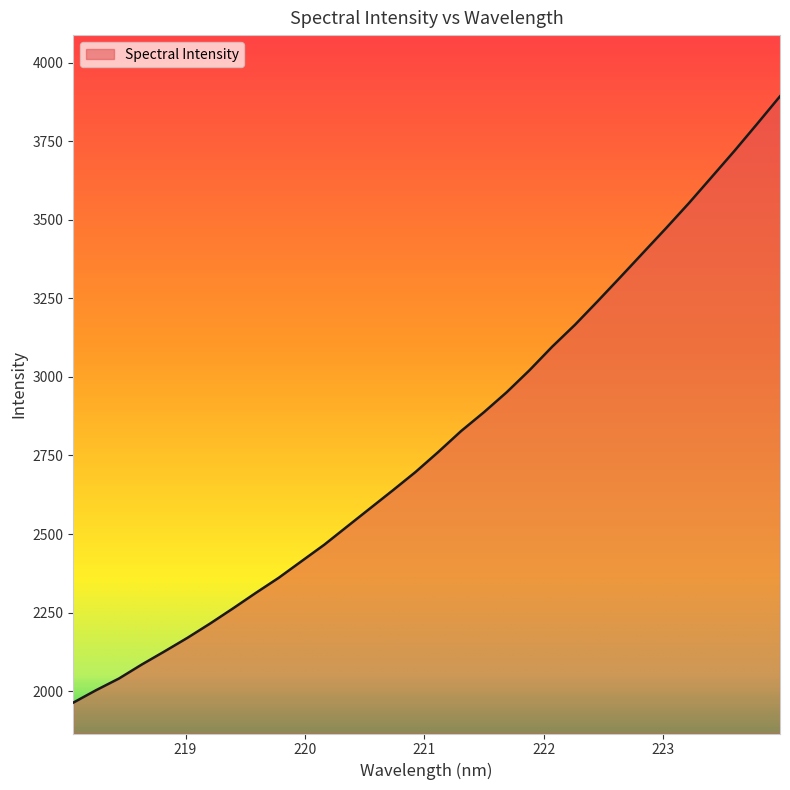

Does the chart display data point markers on the line(s)?

No